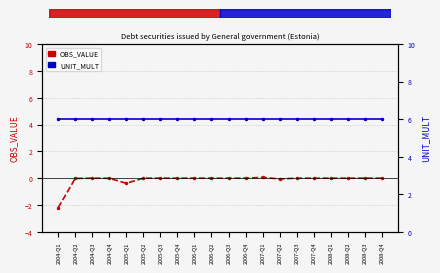

Reading right to left, list all the values displayed in this chart.

OBS_VALUE: 0.0	0.0	0.0	0.0	0.0	0.0	-0.1	0.1	0.0	0.0	0.0	0.0	0.0	0.0	0.0	-0.4	-0.0	0.0	-0.0	-2.2
UNIT_MULT: 6.0	6.0	6.0	6.0	6.0	6.0	6.0	6.0	6.0	6.0	6.0	6.0	6.0	6.0	6.0	6.0	6.0	6.0	6.0	6.0